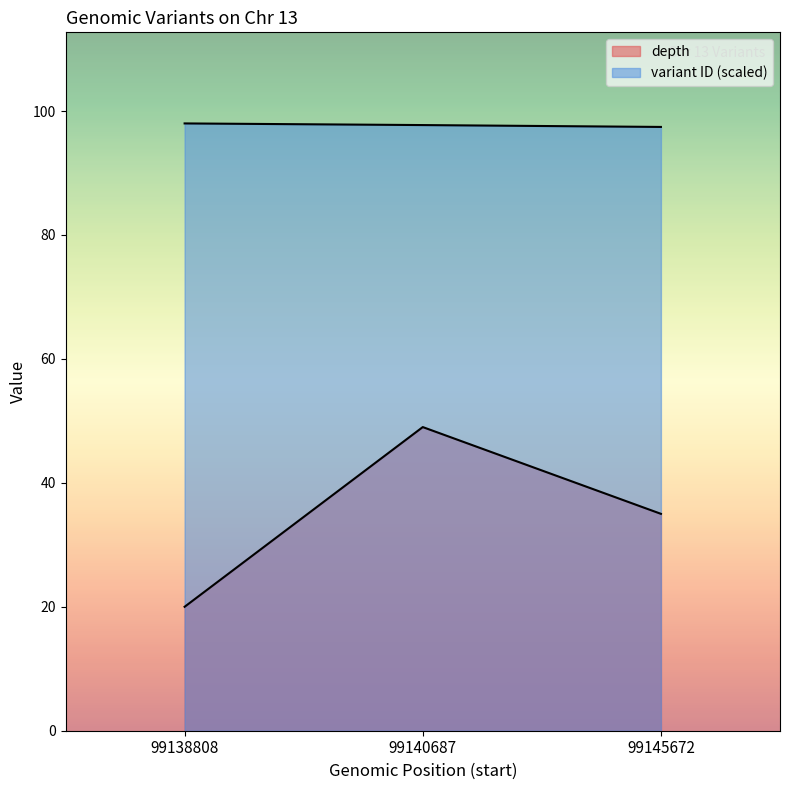

List the series in order of their peak value, highest first.

variant ID, depth